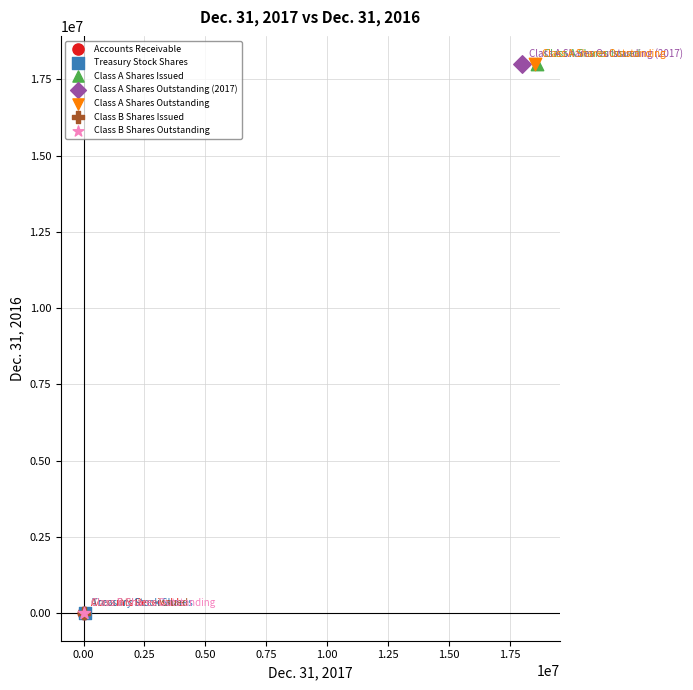

What are all the series names shown in the legend?

Accounts Receivable, Treasury Stock Shares, Class A Shares Issued, Class A Shares Outstanding (2017), Class A Shares Outstanding, Class B Shares Issued, Class B Shares Outstanding